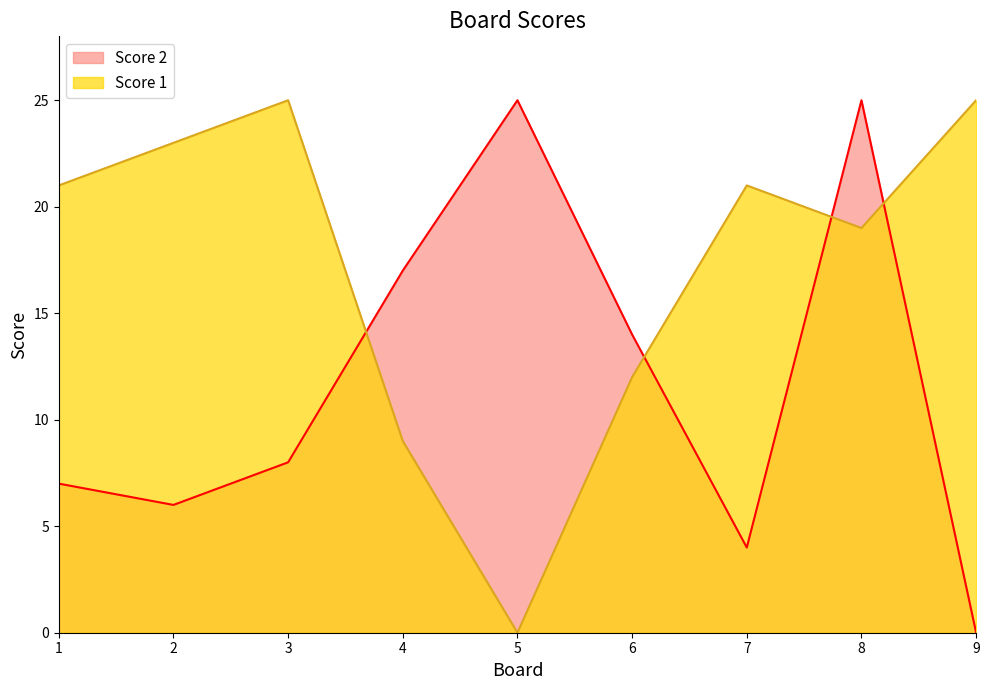

Does the chart display data point markers on the line(s)?

No